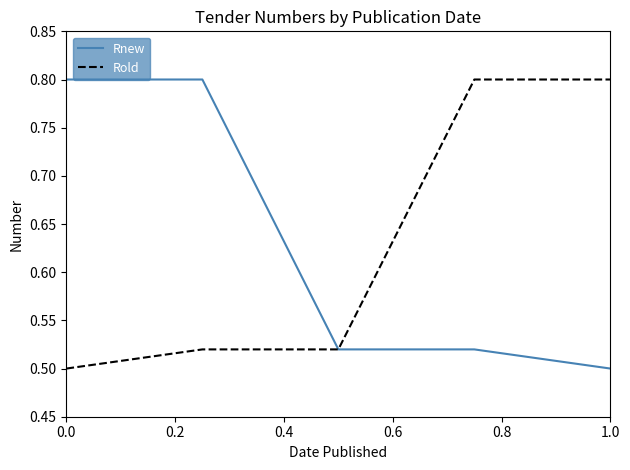

How many distinct data groups are displayed?

2